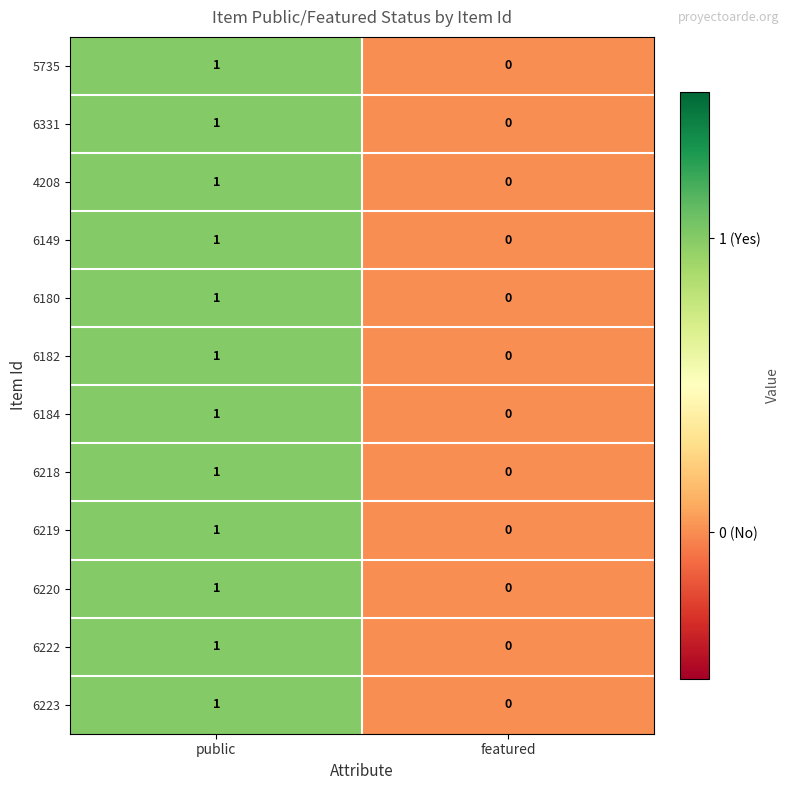

Rank the categories by 6149 value from highest to lowest.

public, featured